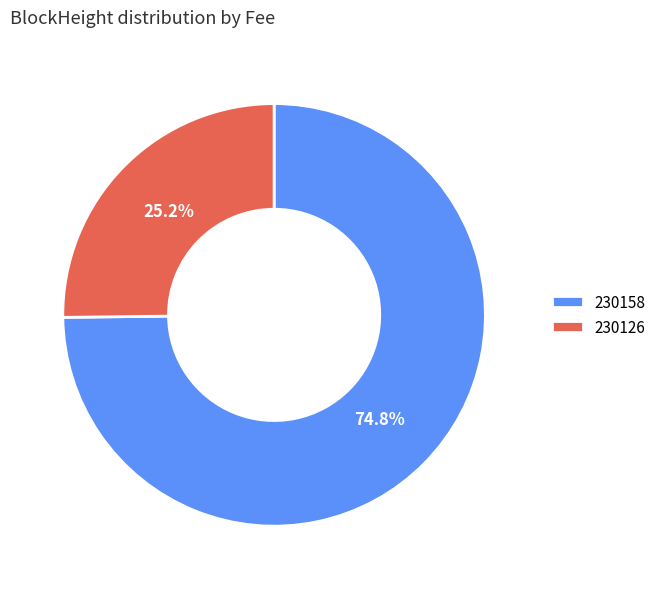

Which slice represents more than half of the pie?

230158